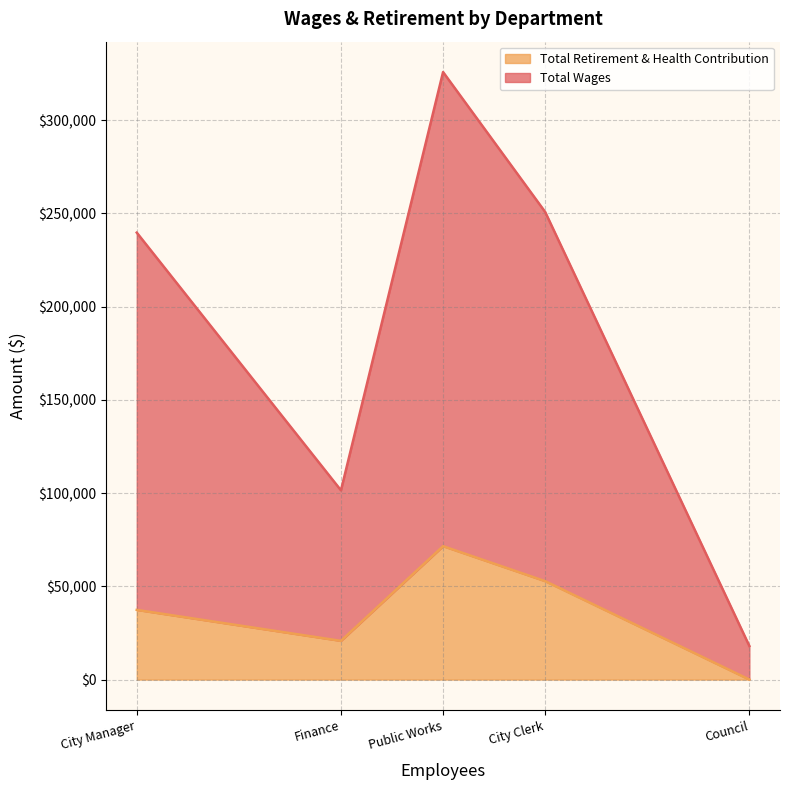

Which category has the lowest value in the Total Retirement & Health Contribution series?

Council